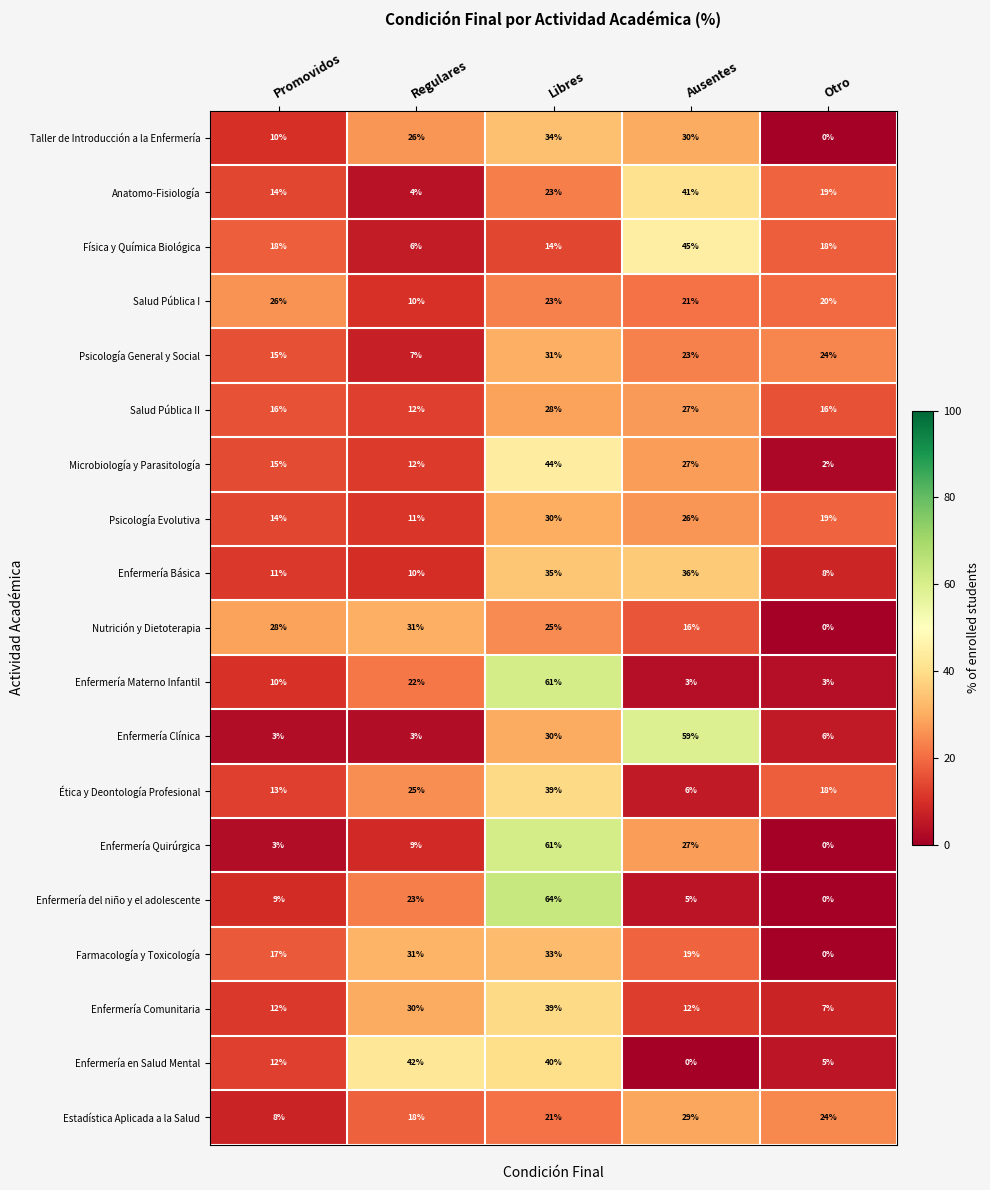

At how many categories does at least one series exceed 29?

3